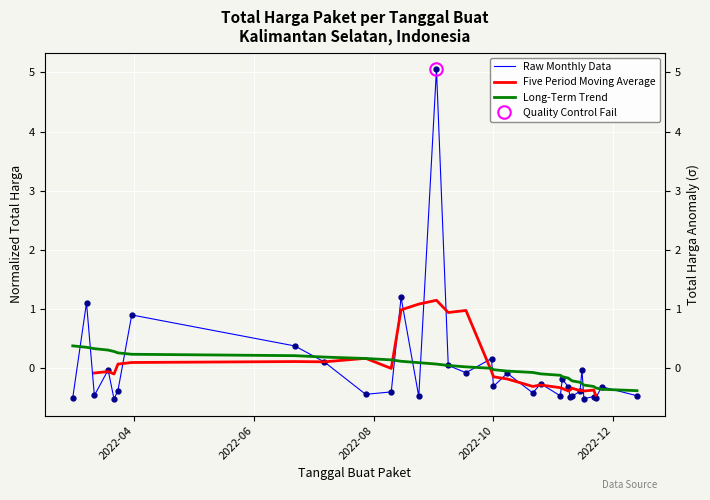

What is the value of the Long-Term Trend point at the 3rd from the left?

0.3